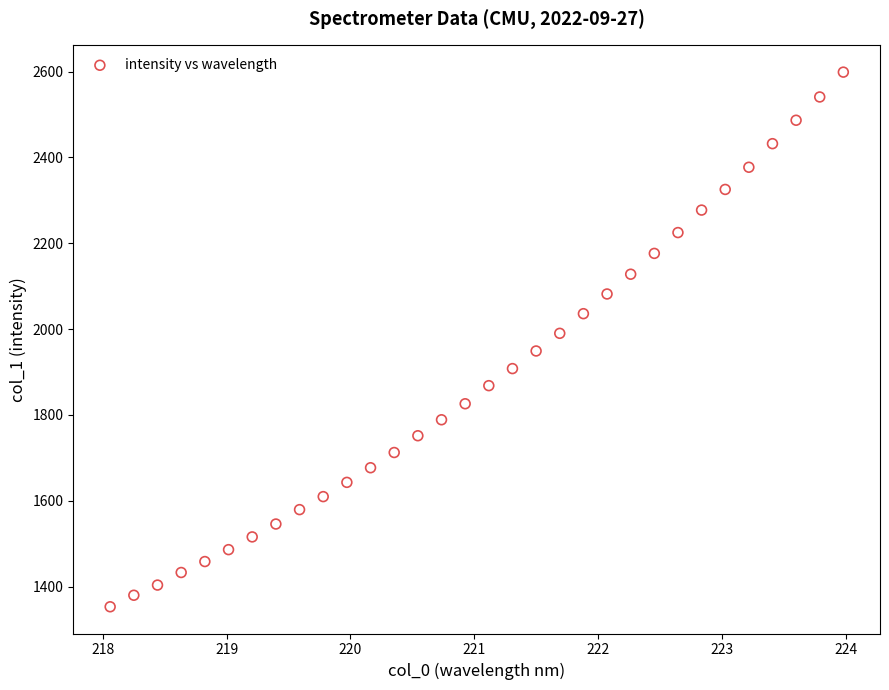

What is the range of X values (max minus min)?

5.9